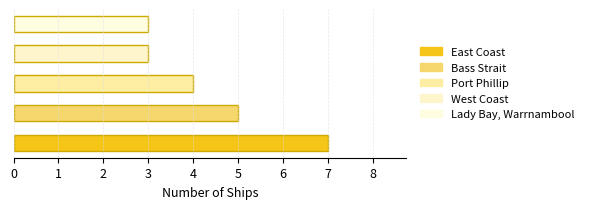

What is the greatest value displayed?

7